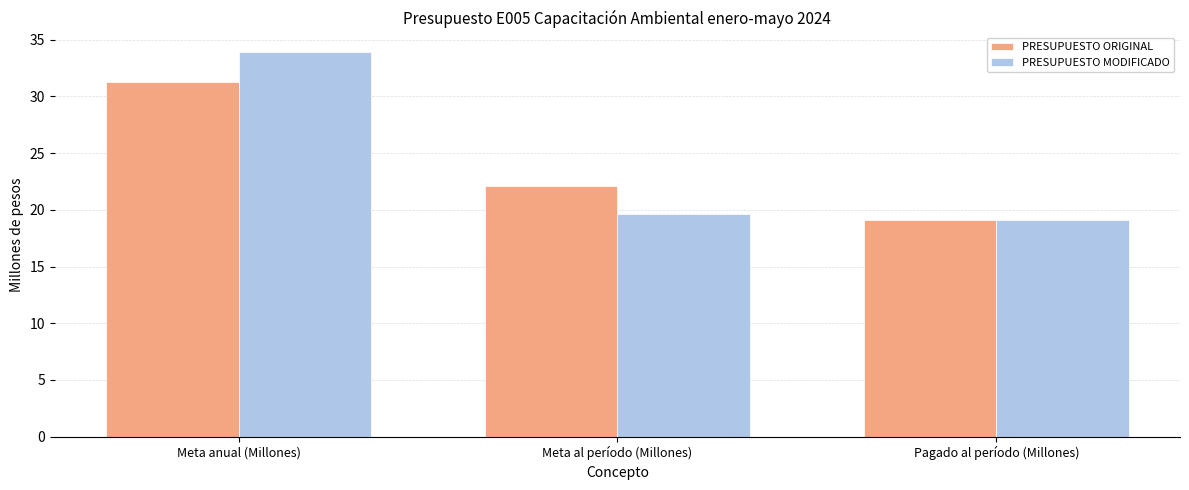

What is the sum of the PRESUPUESTO ORIGINAL values at Meta al período (Millones) and Pagado al período (Millones)?

41.2